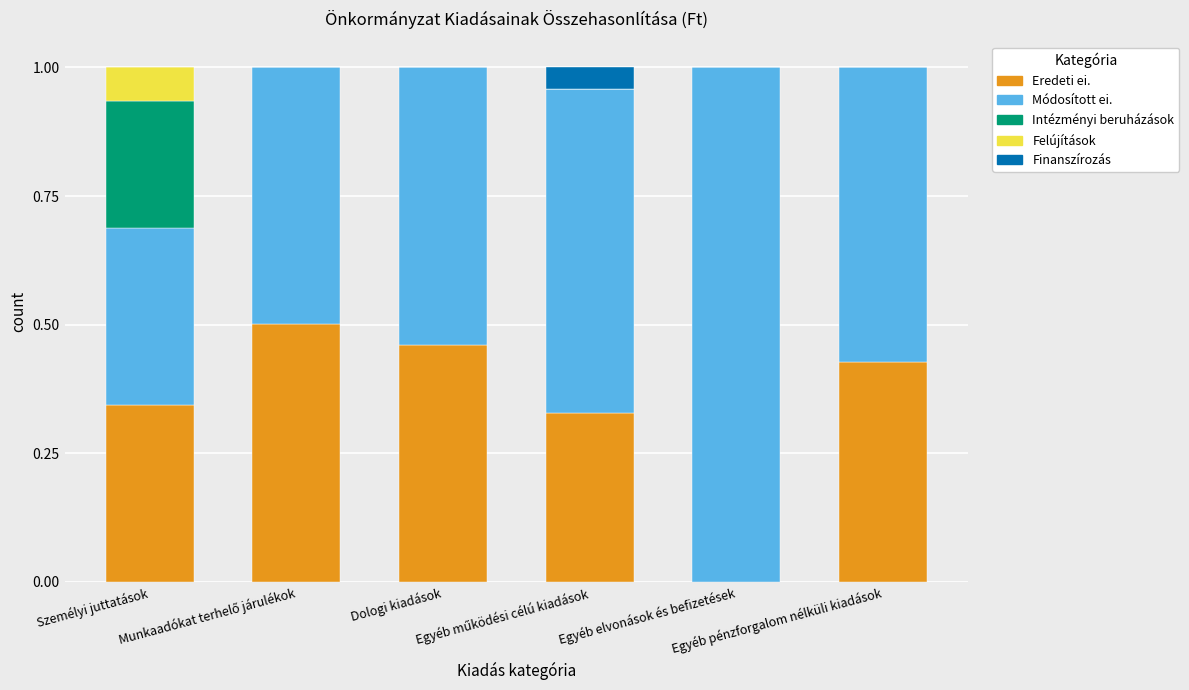

What are all the series names shown in the legend?

Eredeti ei., Módosított ei., Intézményi beruházások, Felújítások, Finanszírozás